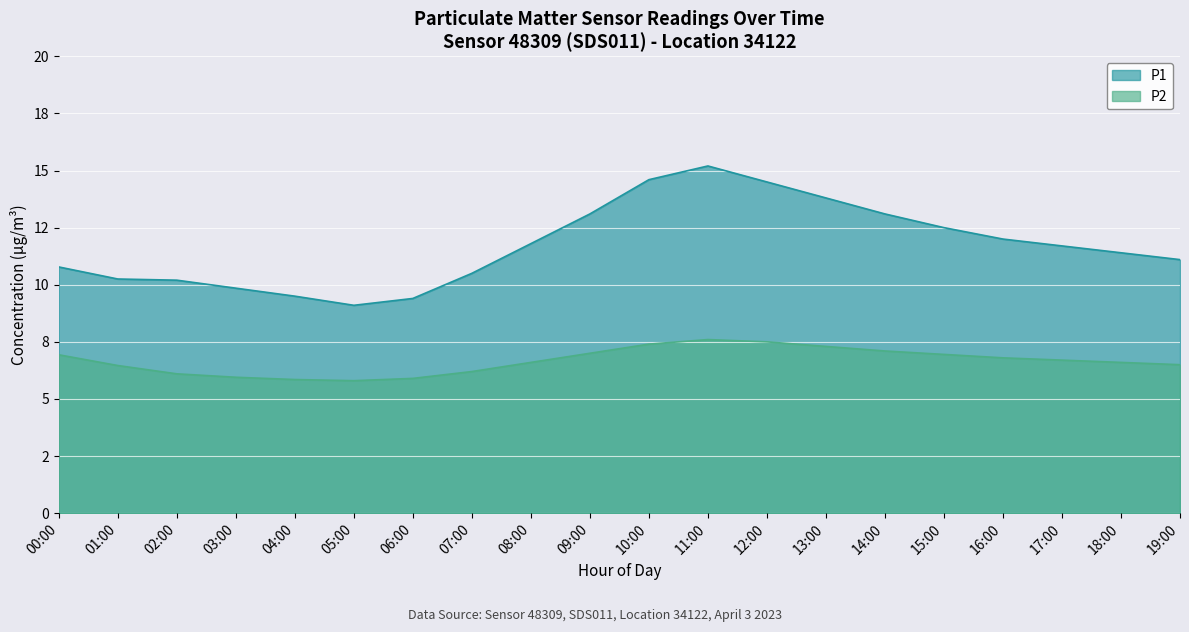

True or false: P2 and P1 intersect in this chart.

False